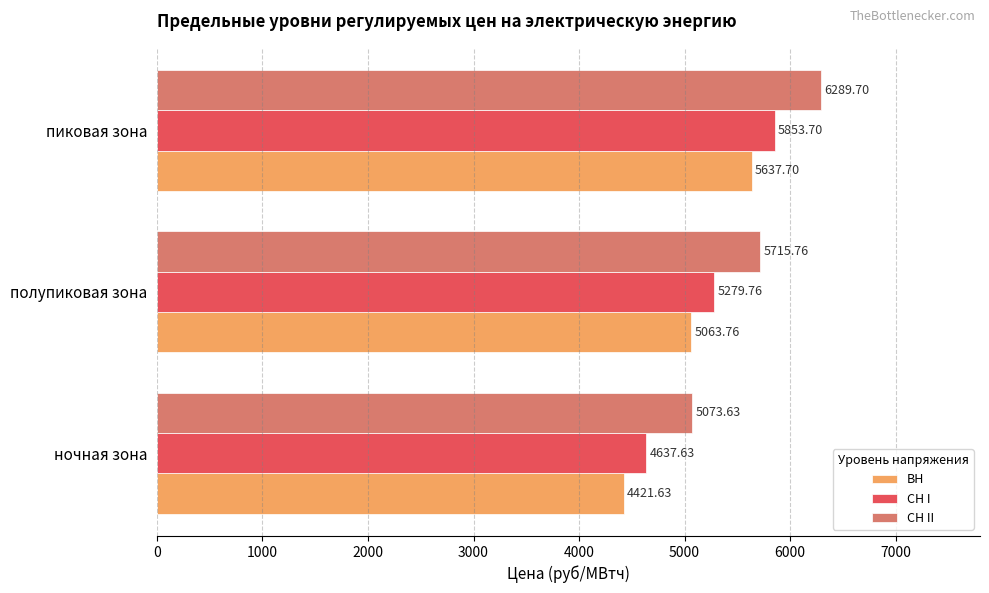

At пиковая зона, list the series in order from smallest to largest.

ВН, СН I, СН II